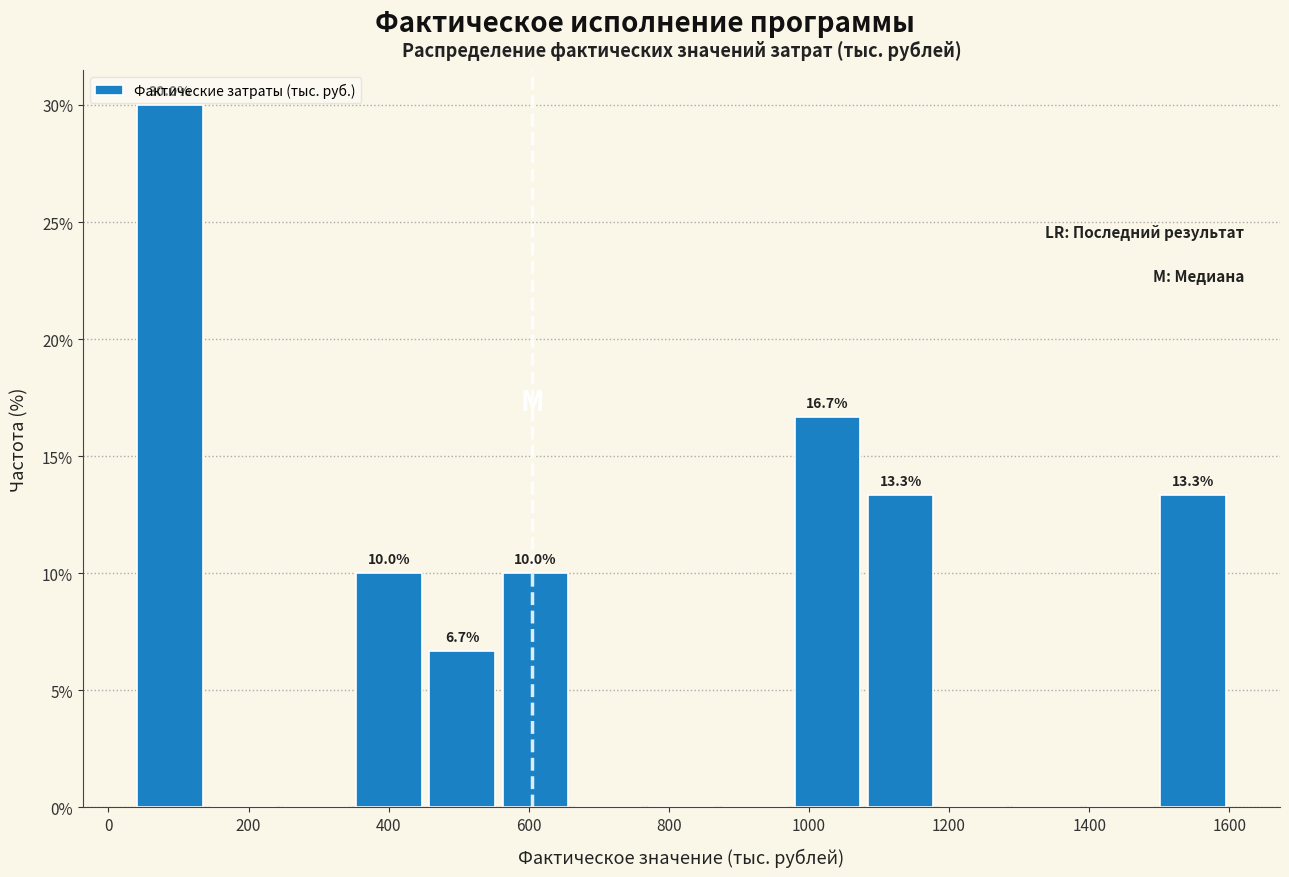

Which range on the x-axis has the tallest bar?

40 to 140